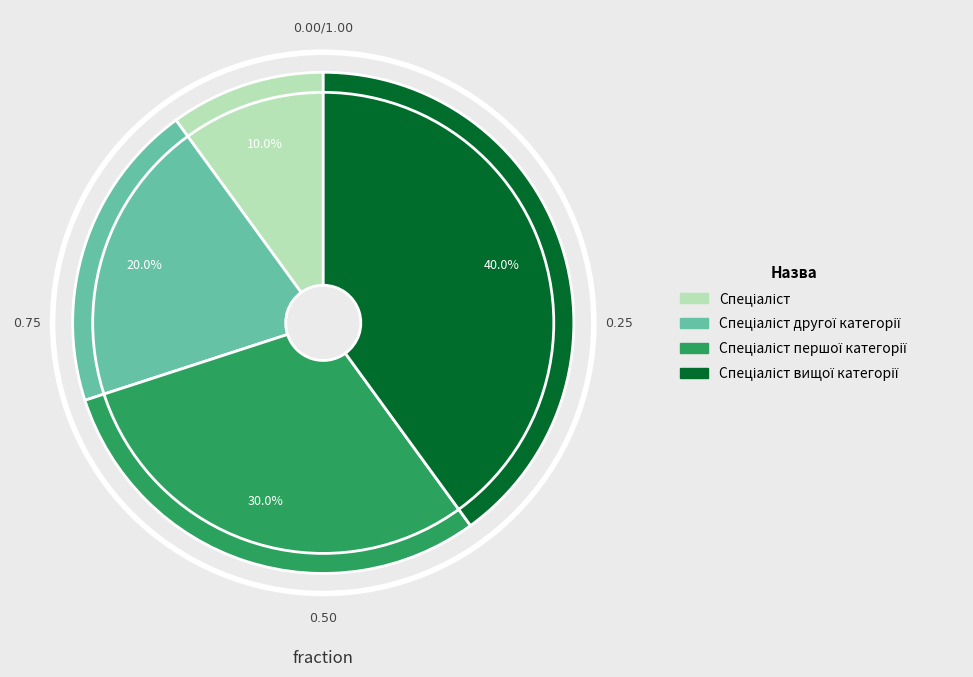

To the nearest percent, what is the average slice percentage?

25%